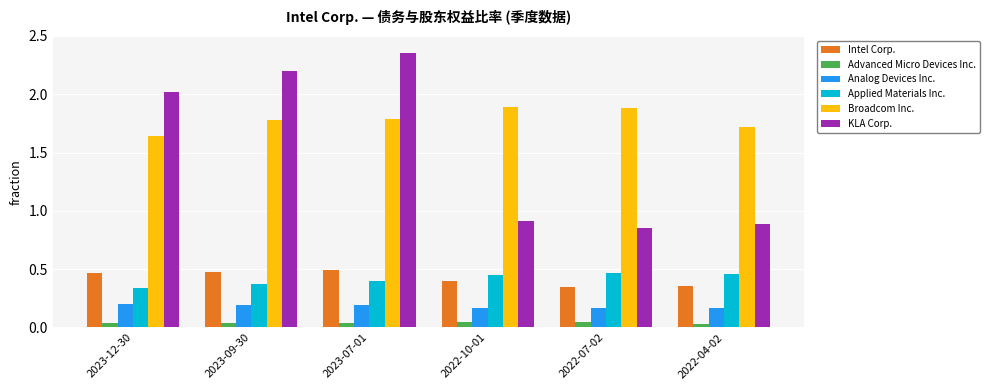

What is the average value of the Broadcom Inc. series?

1.8